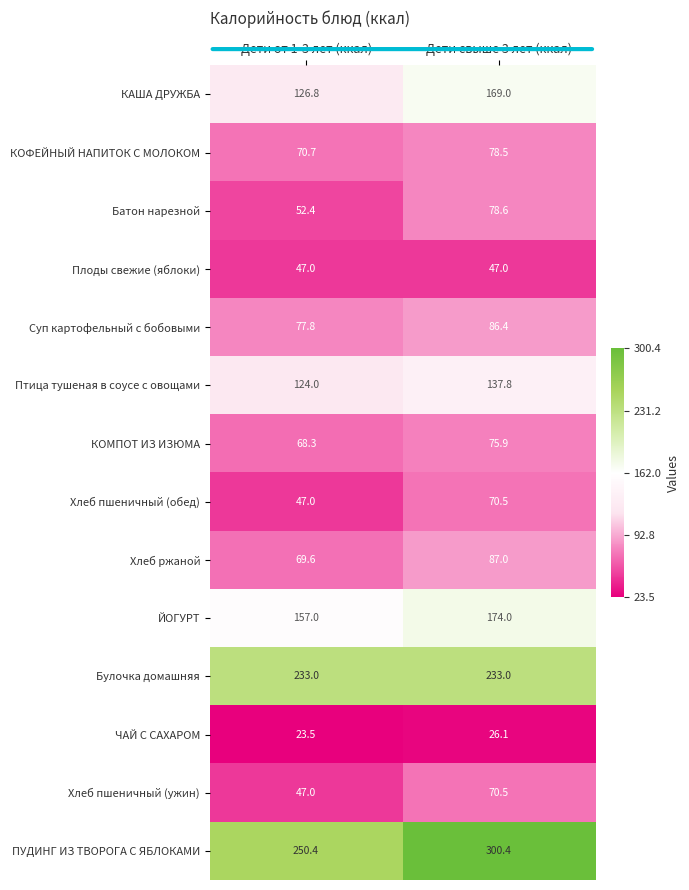

Which series has the largest range (max minus min)?

ПУДИНГ ИЗ ТВОРОГА С ЯБЛОКАМИ